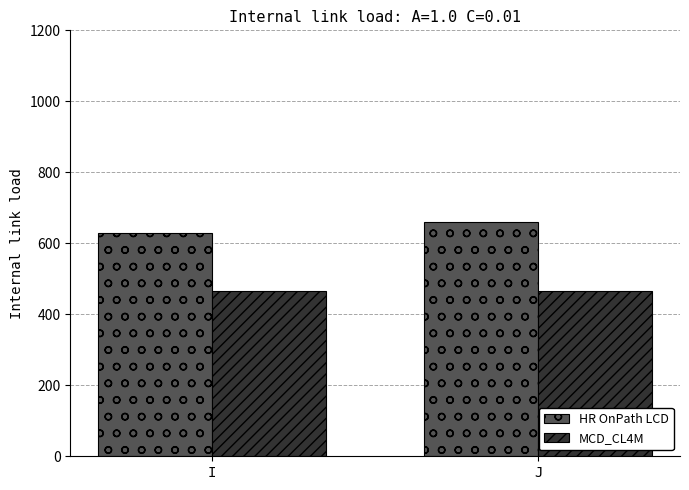

How many bars are there in each group?

2